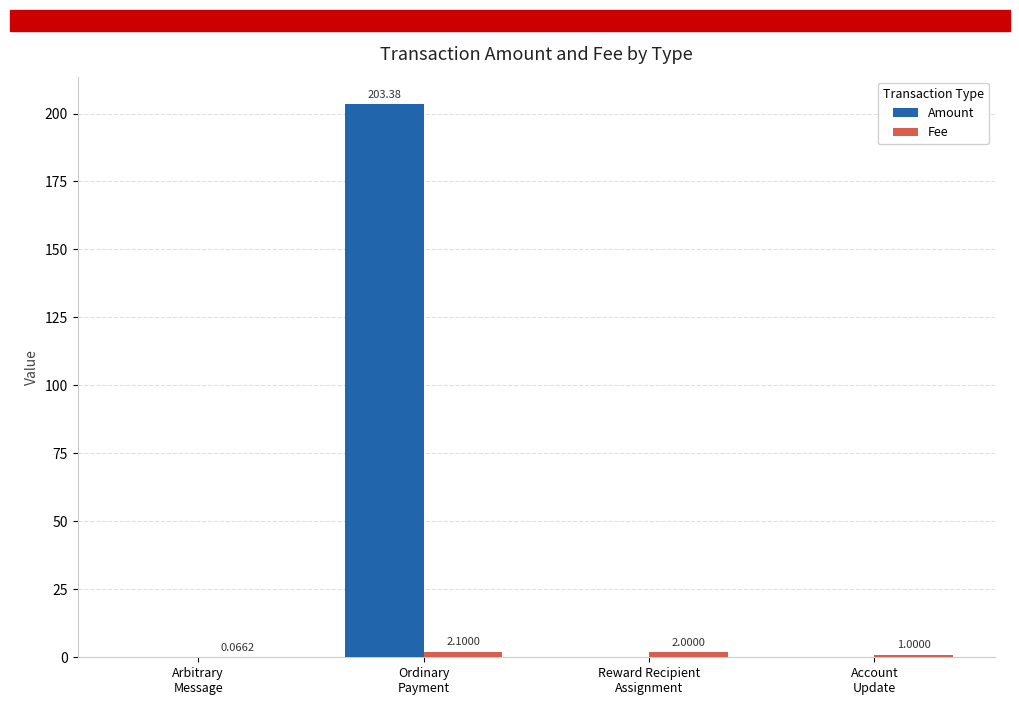

Does the chart contain stacked bars?

No